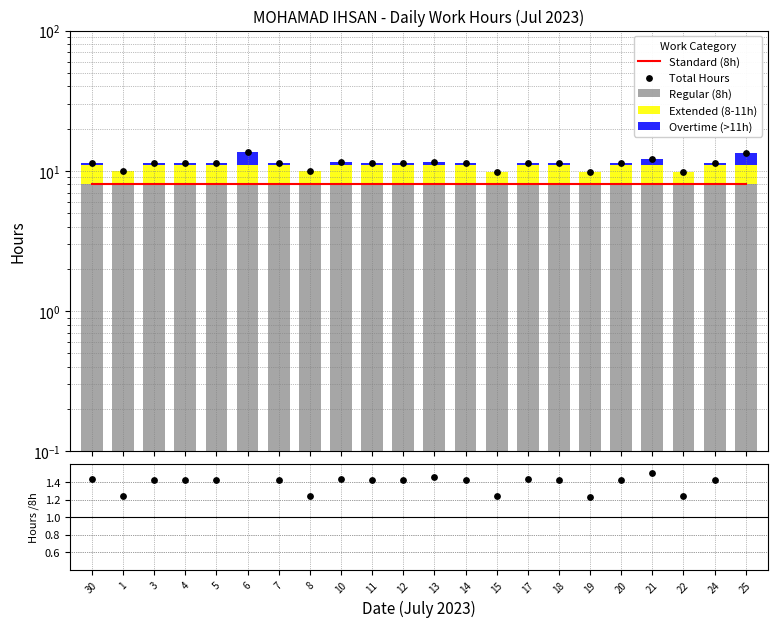

What is the total value across all series at 22?

29.0